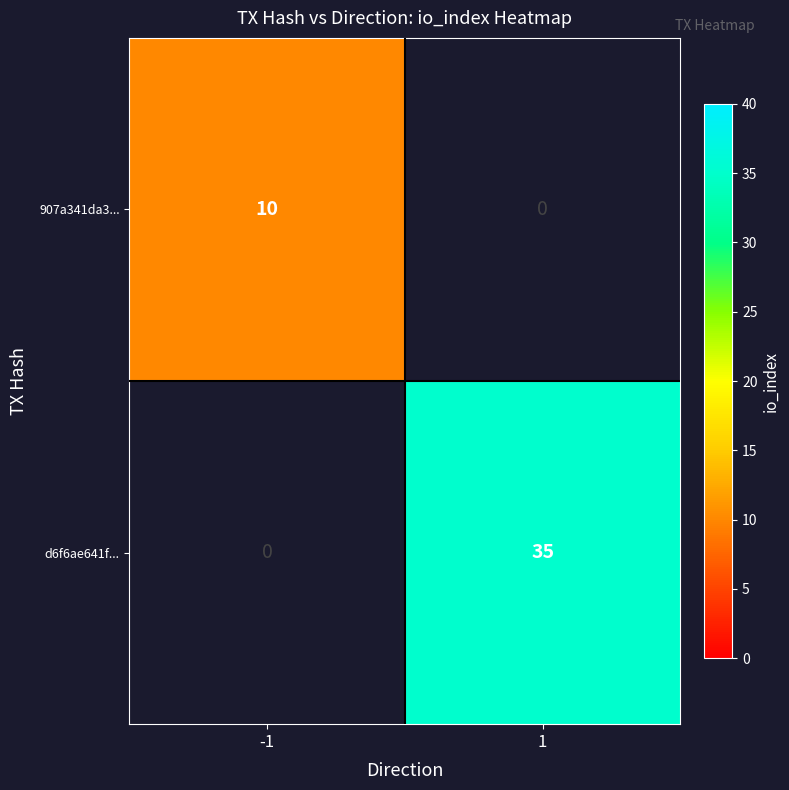

The value of 907a341da3... at -1 is 17. True or false?

False